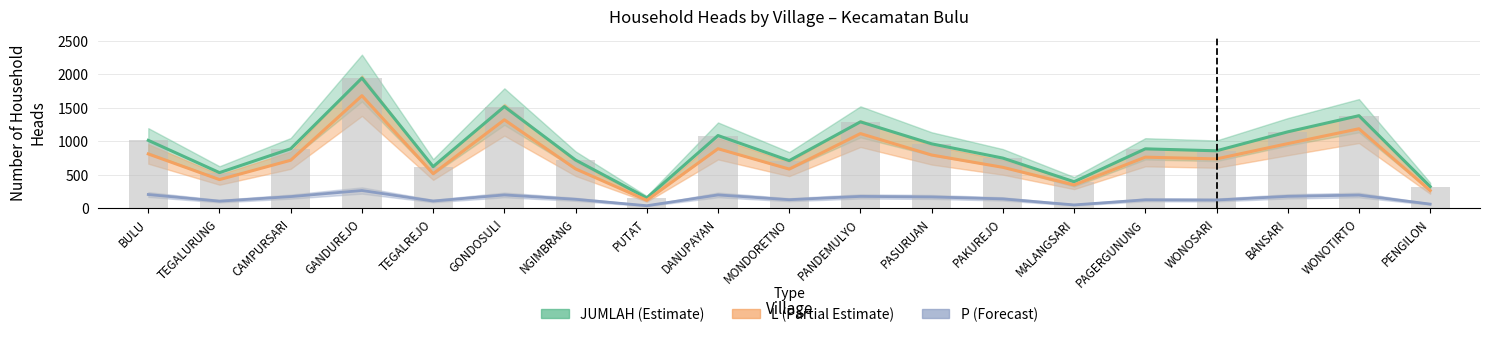

At which label is L closest to 898?

DANUPAYAN